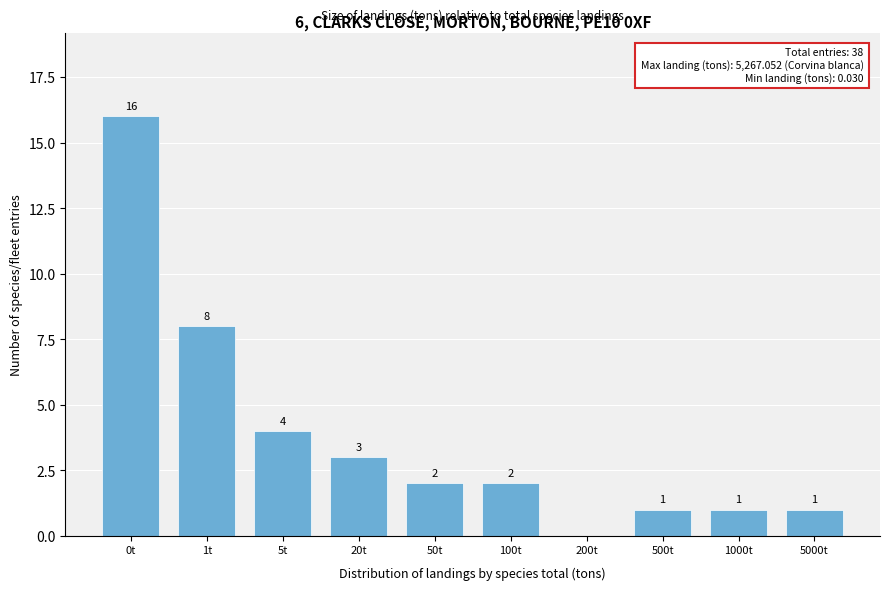

Reading left to right, list all the values displayed in this chart.

0t=16	1t=8	5t=4	20t=3	50t=2	100t=2	200t=0	500t=1	1000t=1	5000t=1